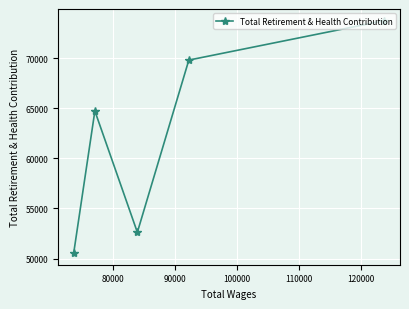

What is the average value?

62280